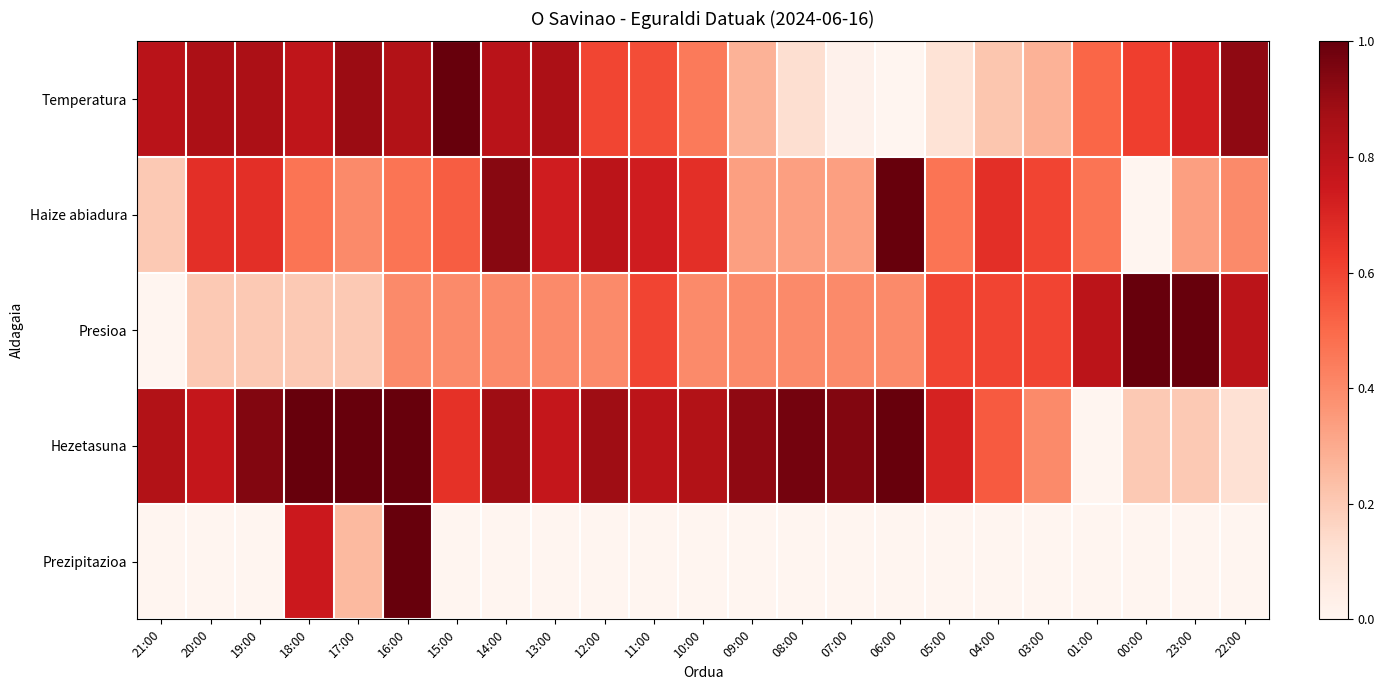

Between 10:00 and 05:00, which is larger?

10:00